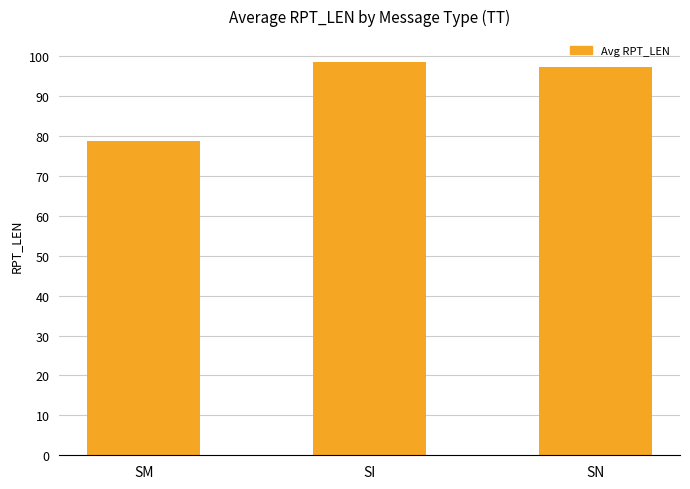

What is the change in value from SM to SN?

+18.6